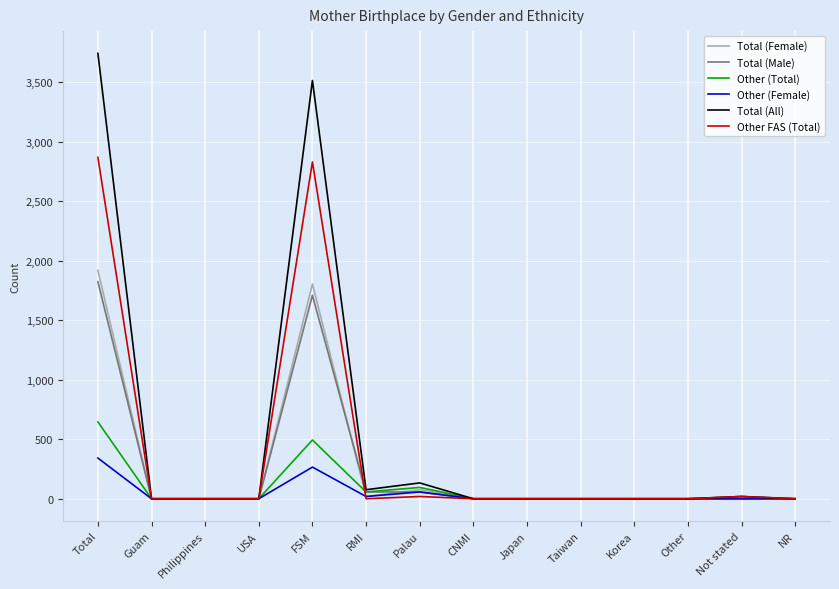

At which category is the sum across all series the highest?

Total